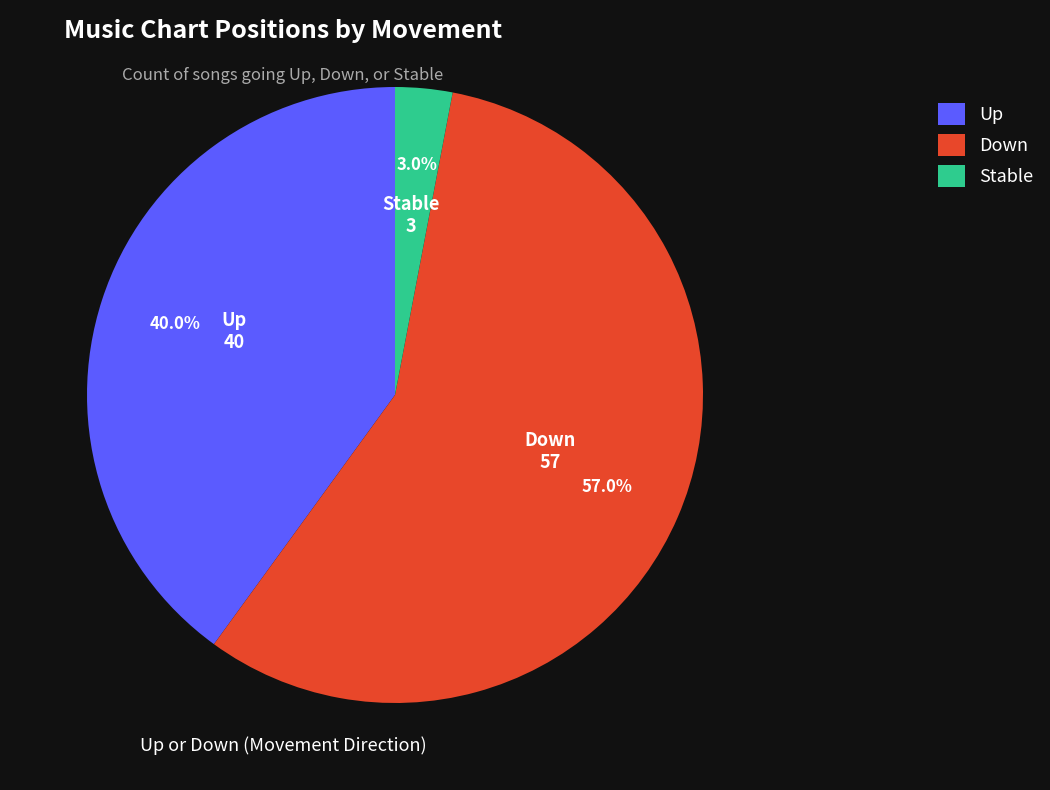

Which slice represents more than half of the pie?

Down